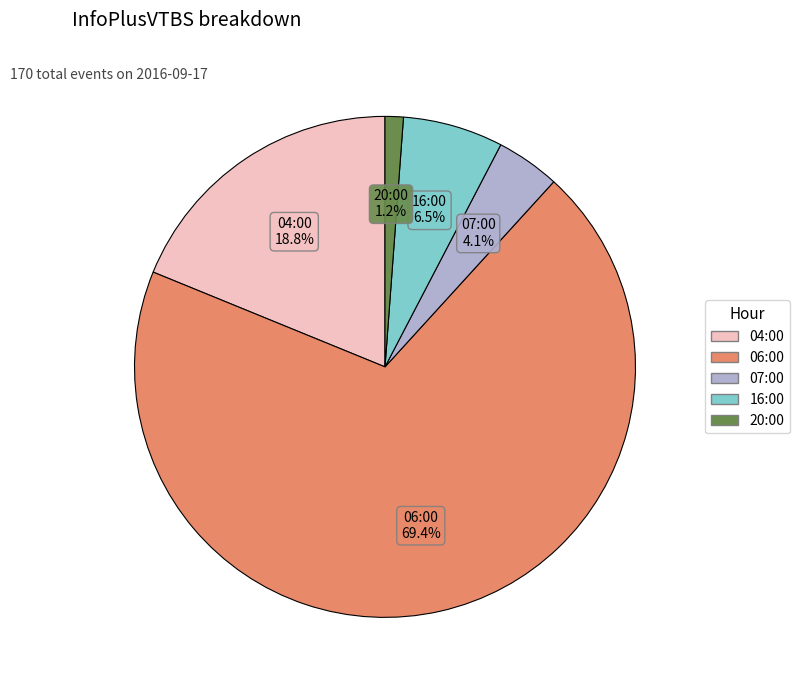

Is the sum of 04:00 and 16:00 greater than half?

No